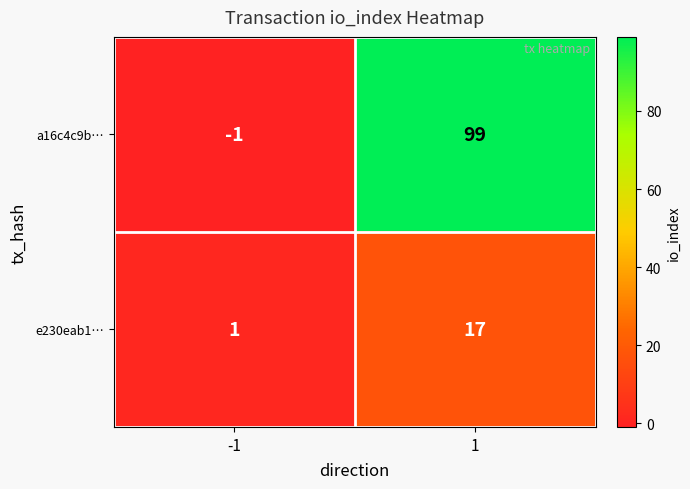

Rank the series at 1 from highest to lowest value.

a16c4c9b…, e230eab1…